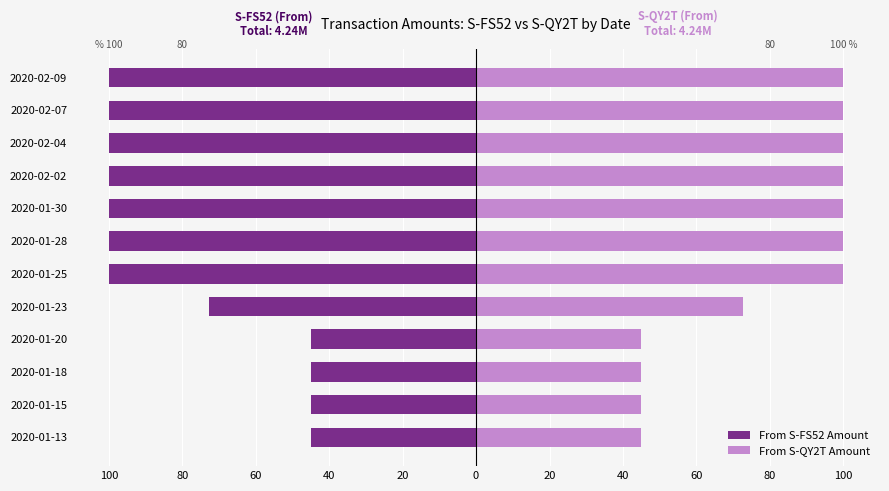

The value of From S-QY2T Amount at 40 is 62.4. True or false?

False